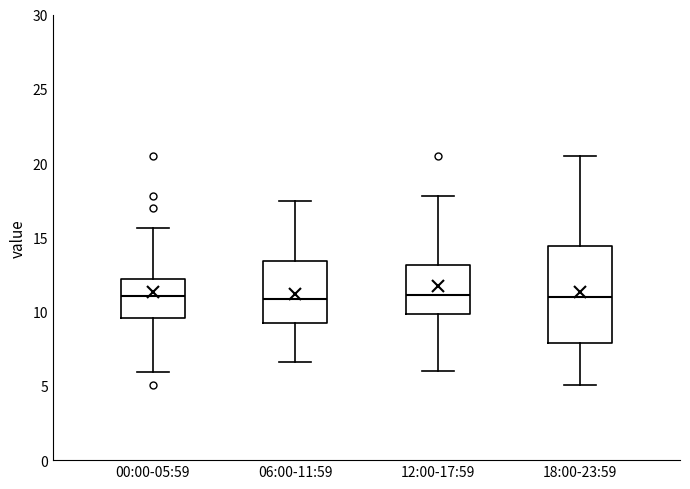

Reading left to right, transcribe this box plot: for each box, give where its median line is, the range the box spans, and where its two whiskers end, as read against the y-axis. The values are not printed on the chart, so give them approximately, as read against the axis.

00:00-05:59: median 11.0, box 9.5 to 12.0, whiskers 6.0 to 15.5
06:00-11:59: median 11.0, box 9.5 to 13.5, whiskers 6.5 to 17.5
12:00-17:59: median 11.0, box 10.0 to 13.0, whiskers 6.0 to 18.0
18:00-23:59: median 11.0, box 8.0 to 14.5, whiskers 5.0 to 20.5